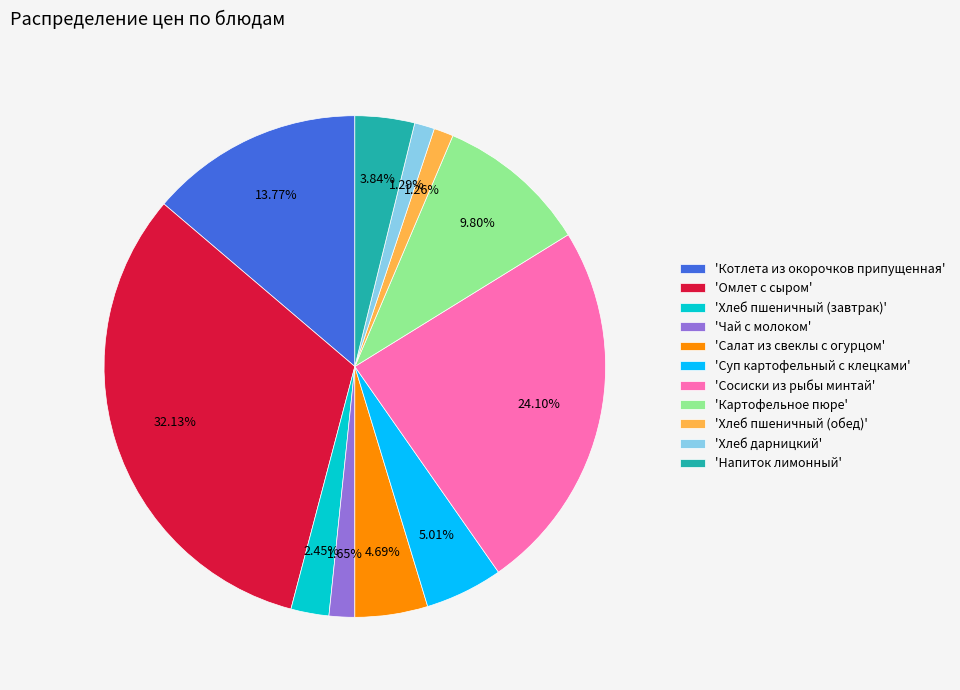

Combined, do 'Картофельное пюре' and 'Хлеб пшеничный (обед)' account for over 50%?

No